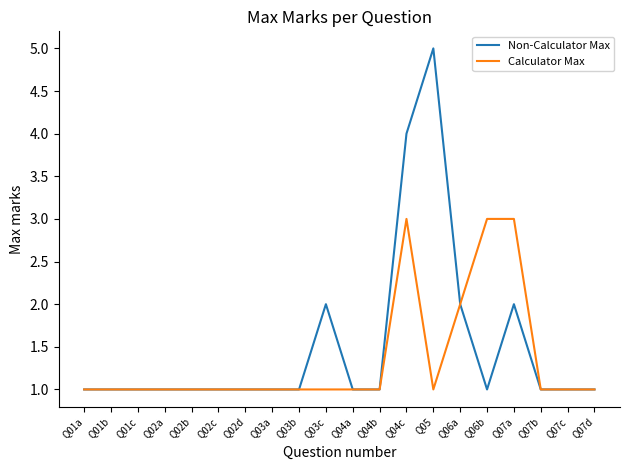

How many Non-Calculator Max values are between 1 and 2?

18